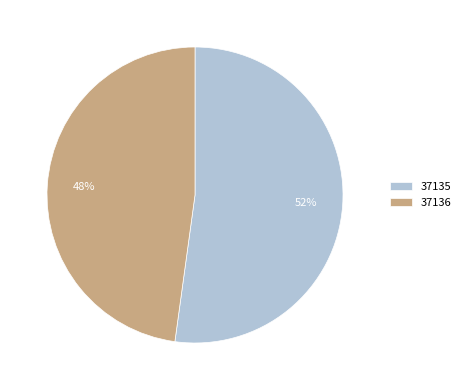

Which category has the biggest portion of the pie?

37135